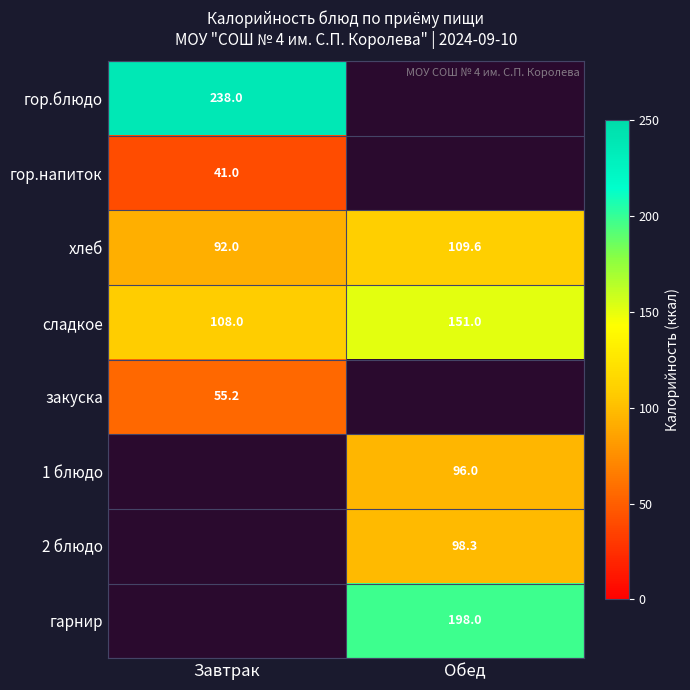

What is the sum of all хлеб values?

201.6